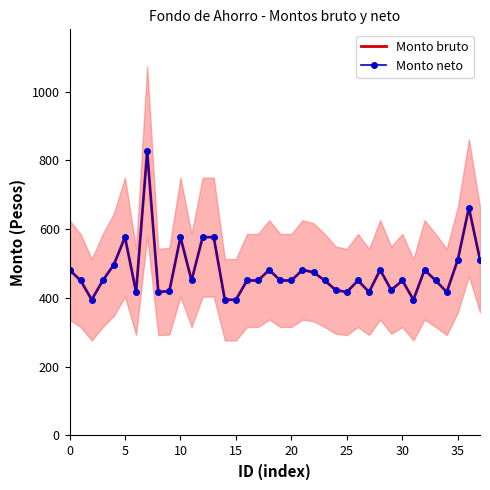

Which has a higher value, 20 or 20?

20